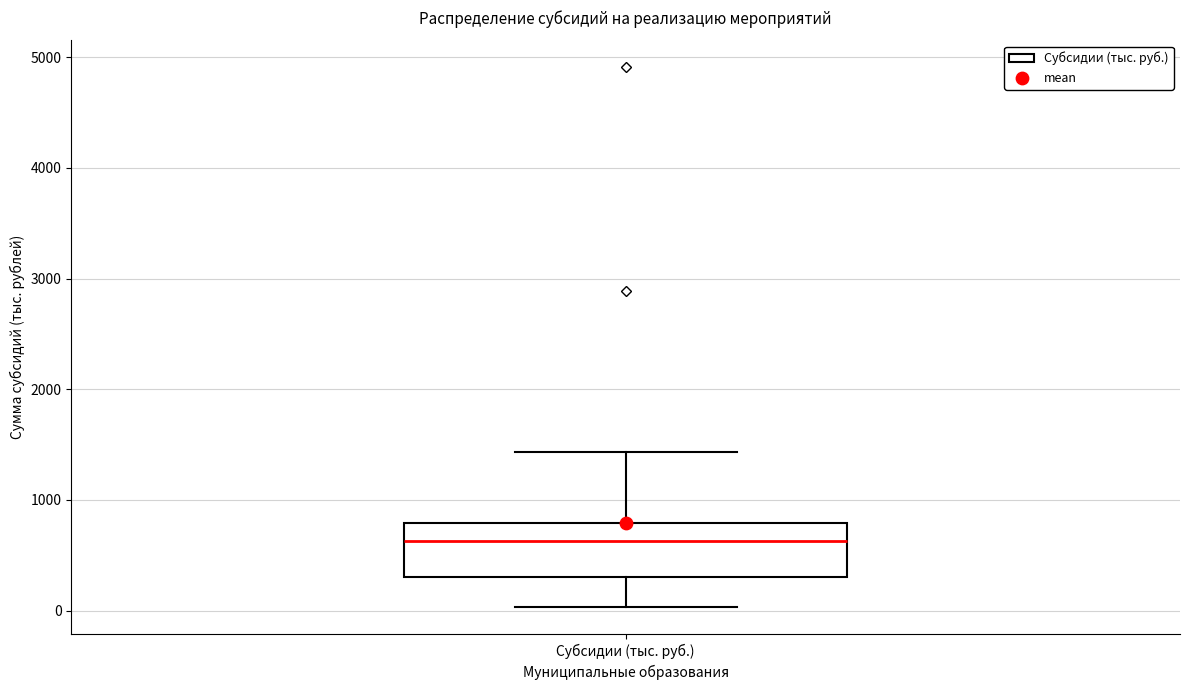

Where does the upper whisker of the box for Субсидии (тыс. руб.) end on the y-axis? The values are not printed on the chart, so give them approximately, as read against the axis.

1400